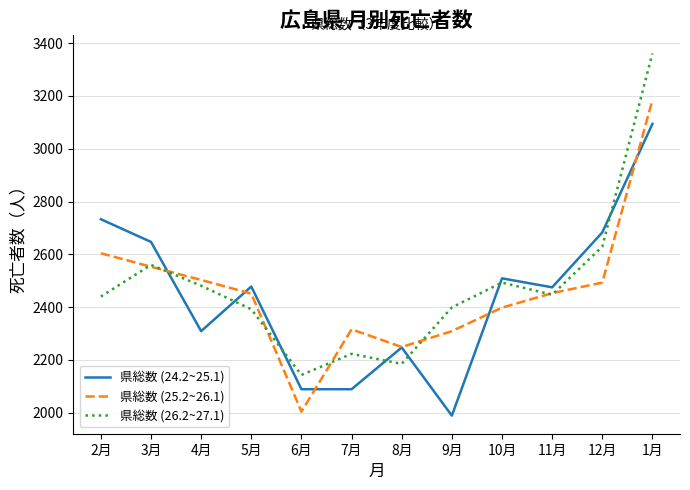

What is the spread (max minus min) of values at 12月?

190